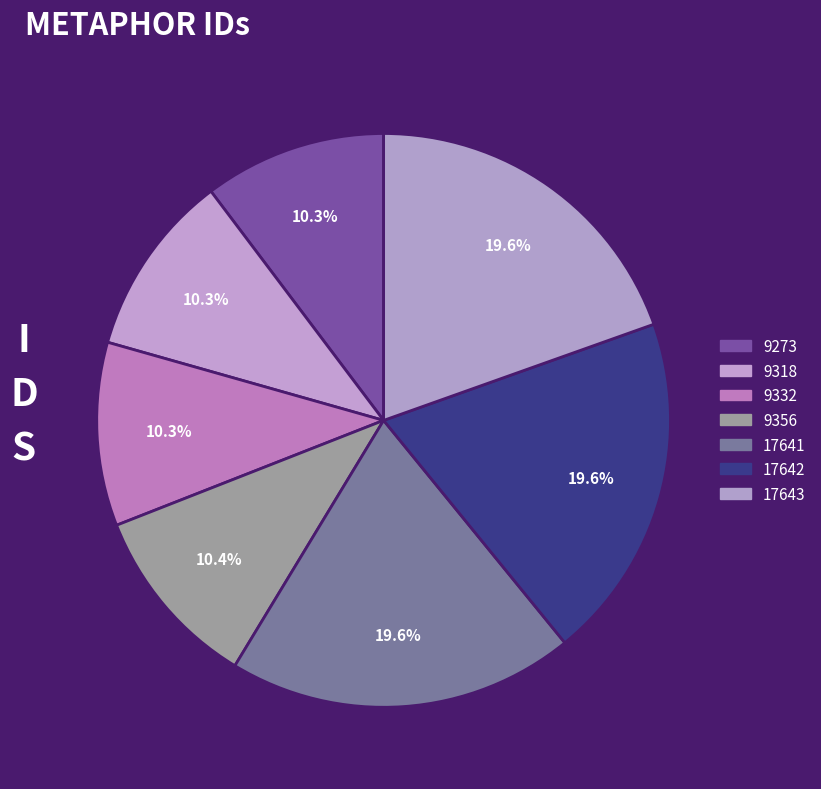

Count the number of slices in the pie.

7